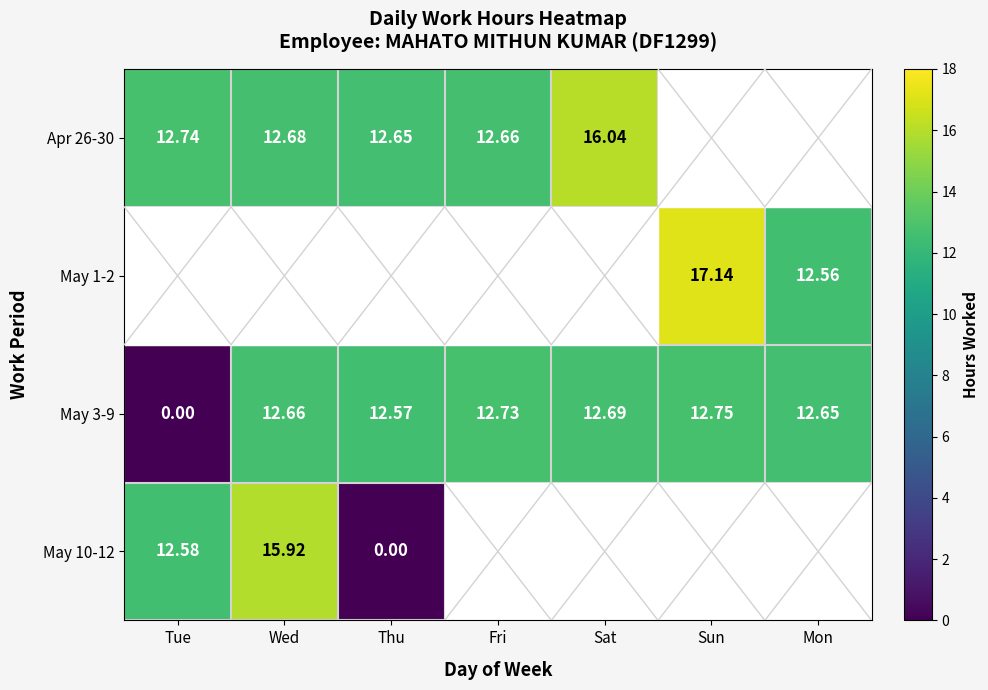

Which category has the highest value in the May 3-9 series?

Sun